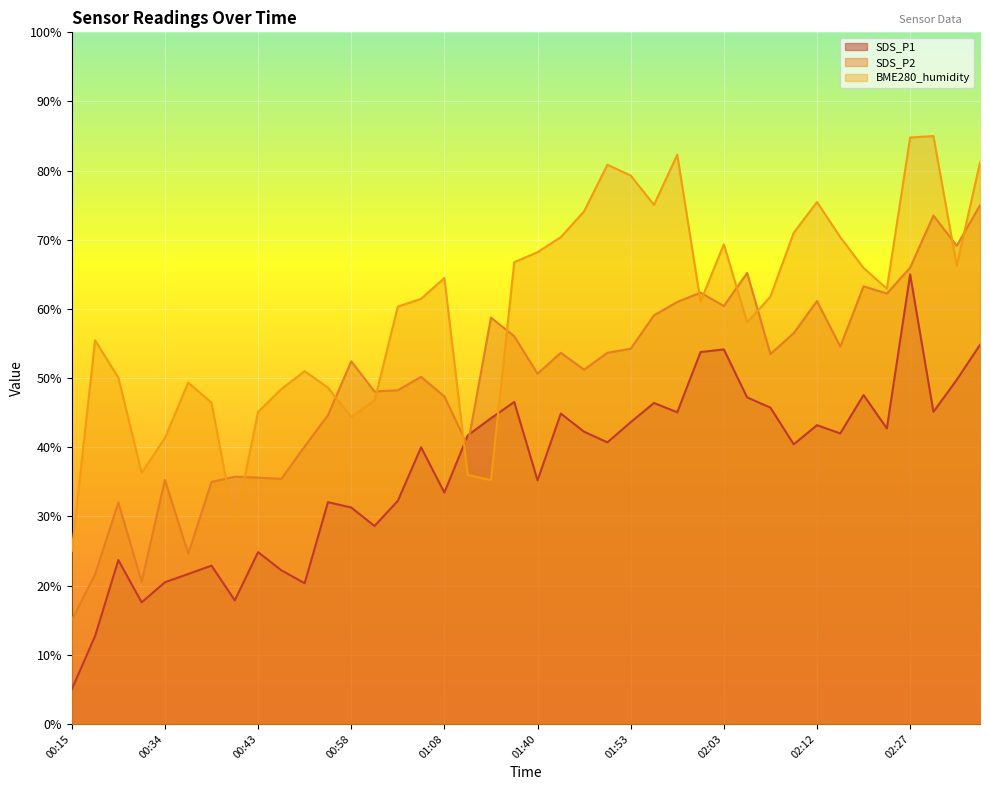

At which category does SDS_P2 reach its first local valley?

00:31